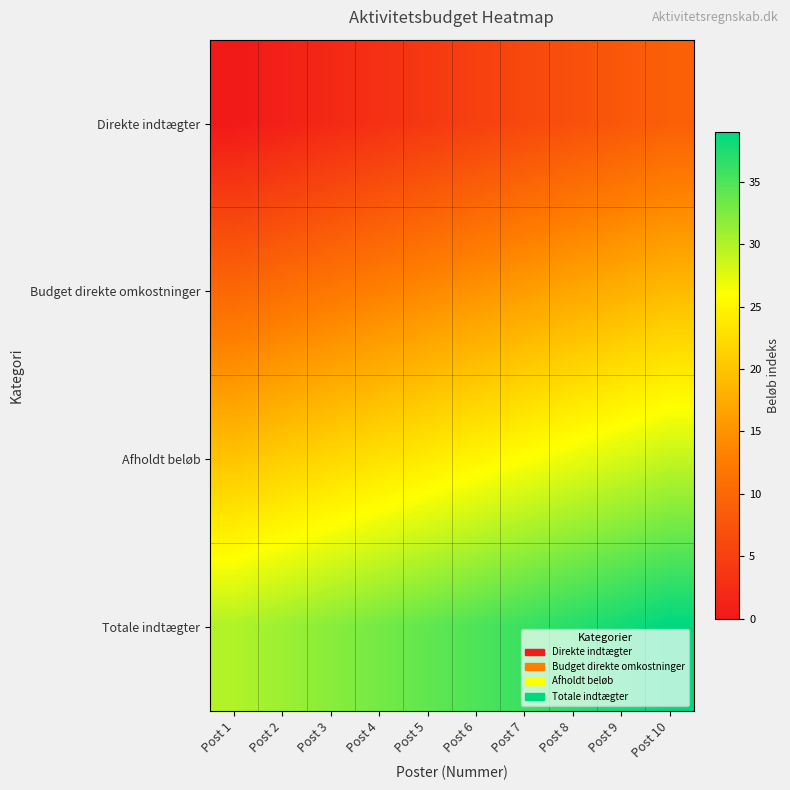

Reading left to right, what are all the values shown in this chart?

Direkte indtægter: Post 1=0	Post 2=1	Post 3=2	Post 4=3	Post 5=4	Post 6=5	Post 7=6	Post 8=7	Post 9=8	Post 10=9
Budget direkte omkostninger: Post 1=10	Post 2=11	Post 3=12	Post 4=13	Post 5=14	Post 6=15	Post 7=16	Post 8=17	Post 9=18	Post 10=19
Afholdt beløb: Post 1=20	Post 2=21	Post 3=22	Post 4=23	Post 5=24	Post 6=25	Post 7=26	Post 8=27	Post 9=28	Post 10=29
Totale indtægter: Post 1=30	Post 2=31	Post 3=32	Post 4=33	Post 5=34	Post 6=35	Post 7=36	Post 8=37	Post 9=38	Post 10=39